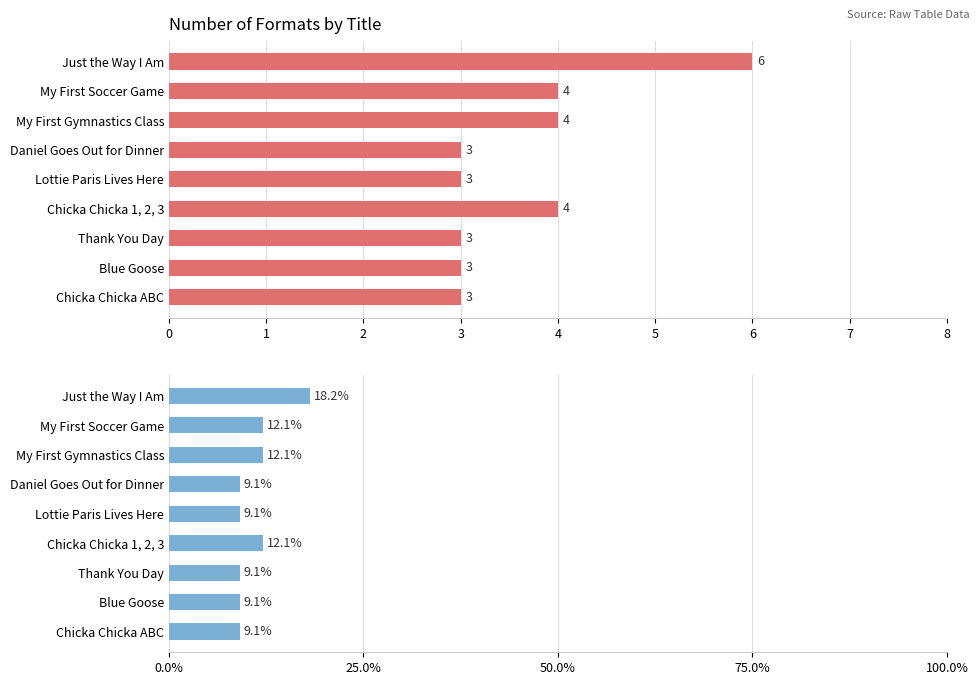

At how many categories does at least one series exceed 8?

9